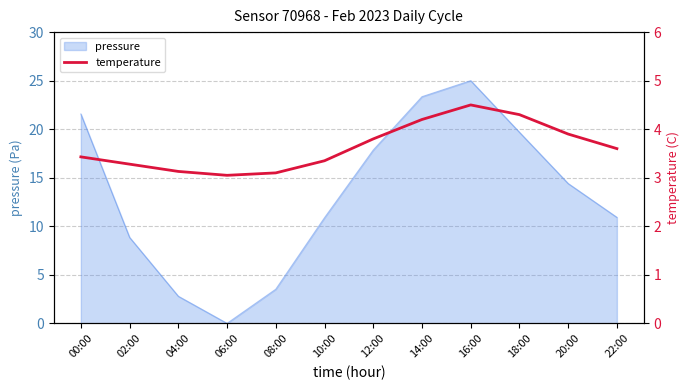

Where does the pressure series first go above 14?

00:00